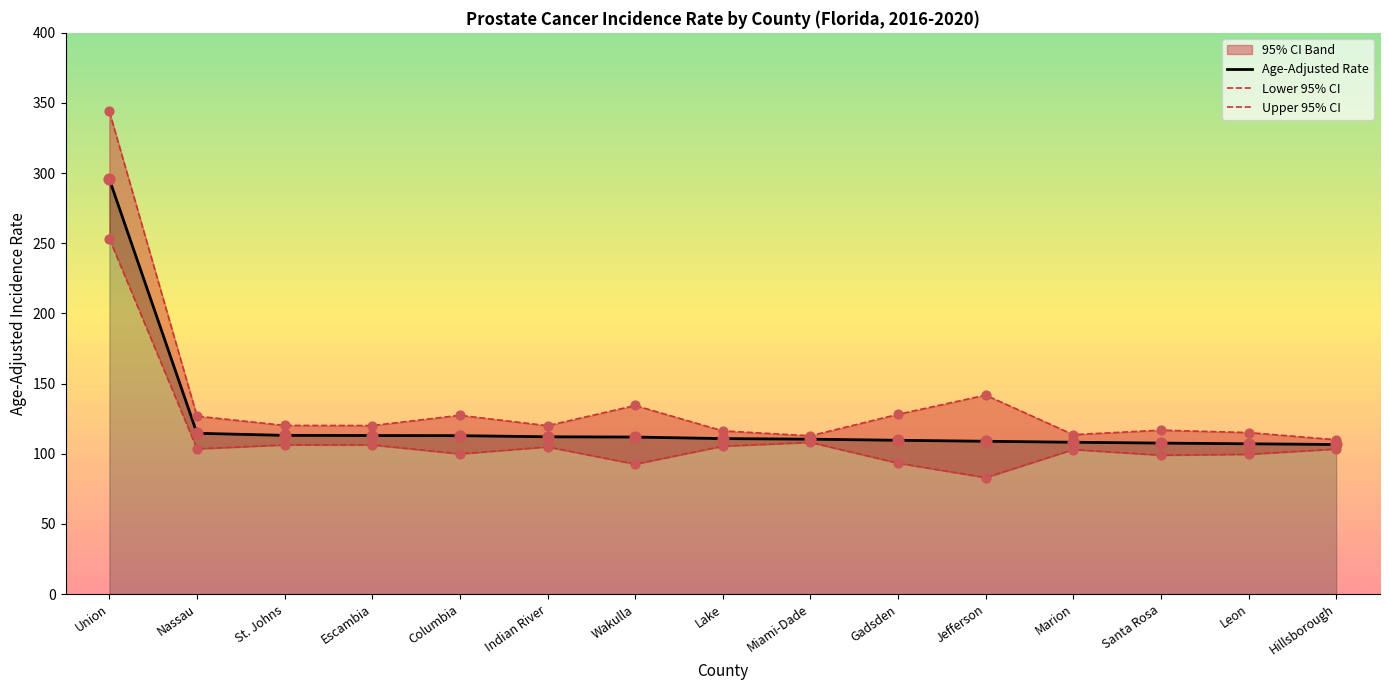

At how many categories does at least one series exceed 253?

1